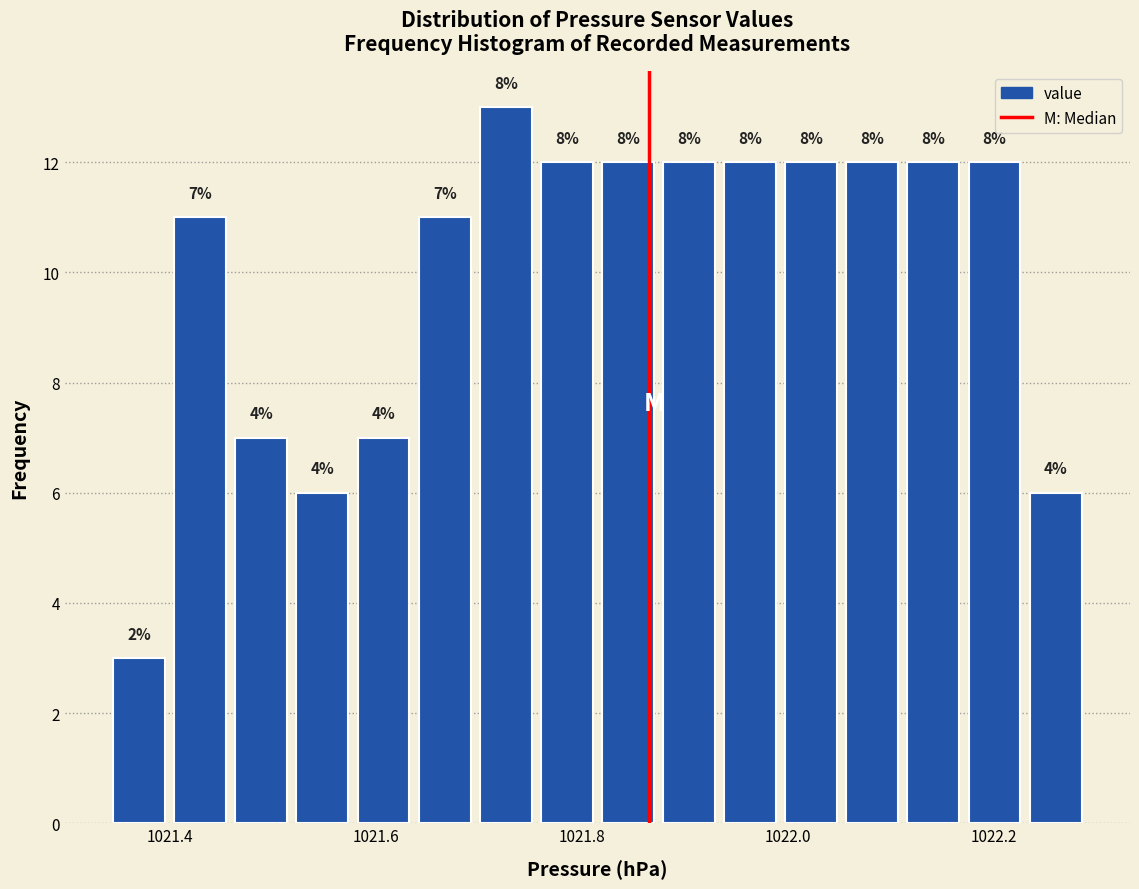

Around what value on the x-axis is the tallest bar? Give the approximate position of its centre, as read against the axis.

1021.72